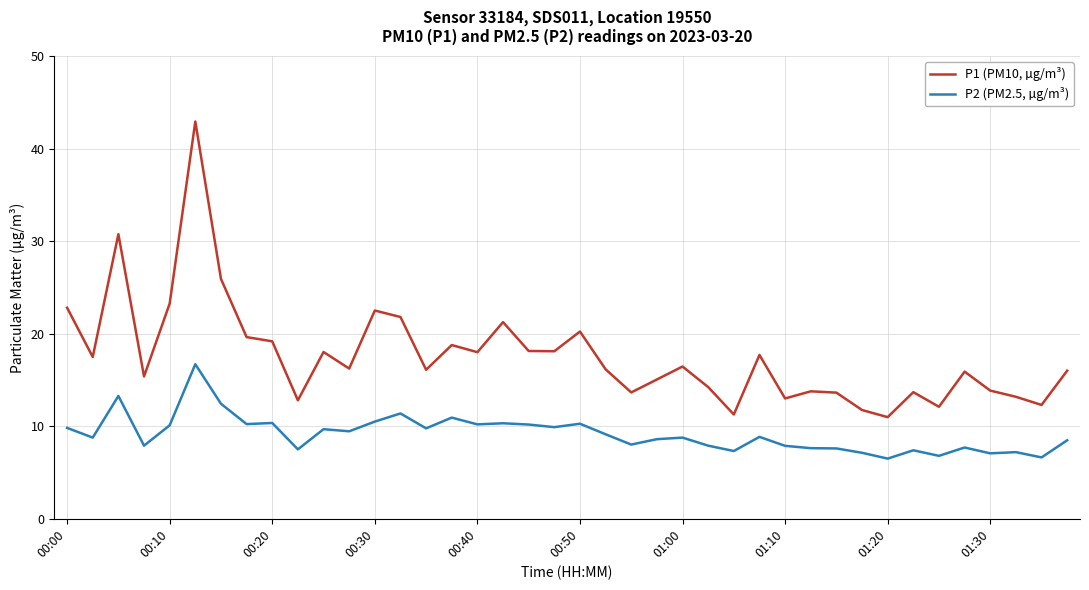

True or false: P1 (PM10, µg/m³) and P2 (PM2.5, µg/m³) intersect in this chart.

False